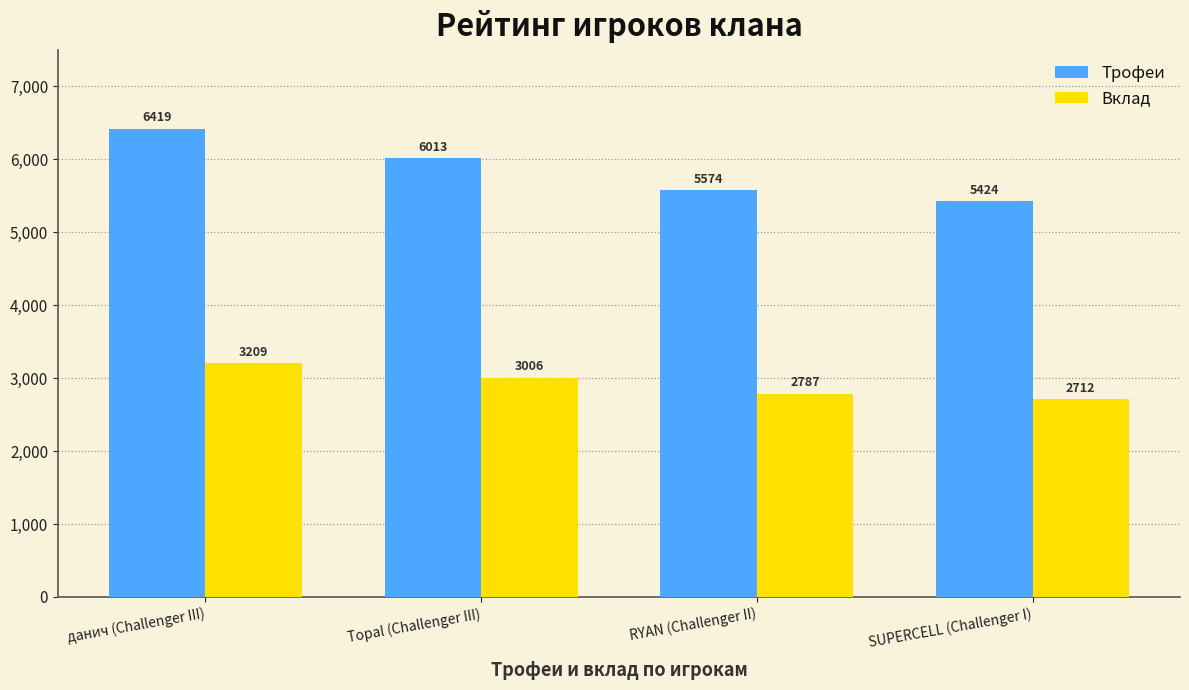

Reading right to left, what are all the values shown in this chart?

Трофеи: SUPERCELL (Challenger I)=5424	RYAN (Challenger II)=5574	Topal (Challenger III)=6013	данич (Challenger III)=6419
Вклад: SUPERCELL (Challenger I)=2712	RYAN (Challenger II)=2787	Topal (Challenger III)=3006	данич (Challenger III)=3209